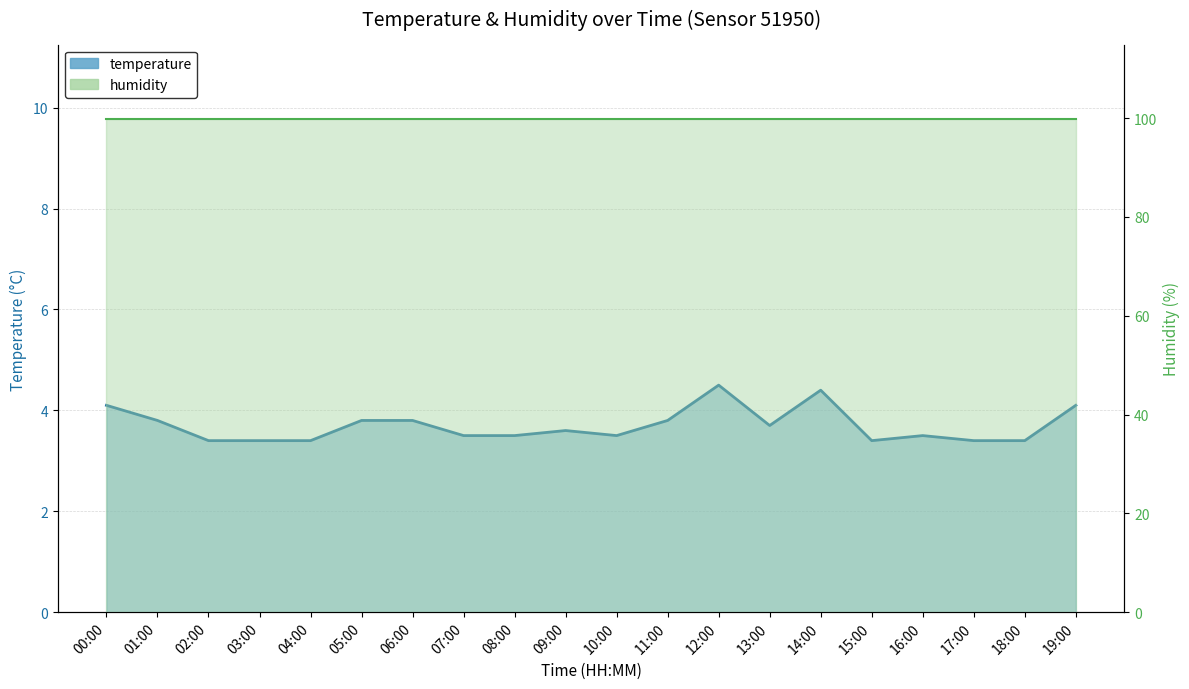

How many data points does each series have?

20